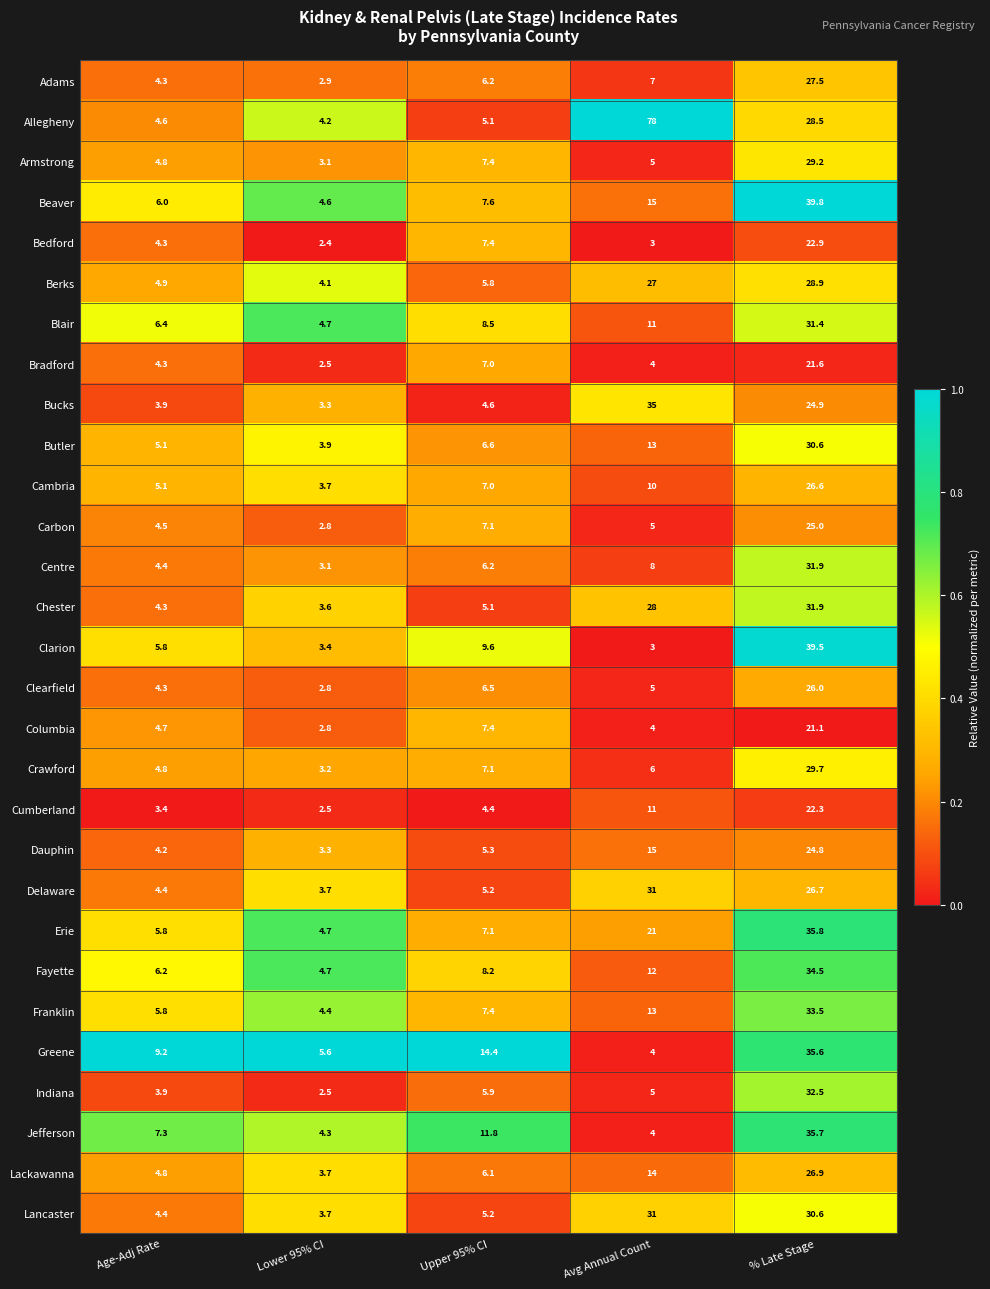

List the labels in order of Adams value, largest first.

% Late Stage, Avg Annual Count, Upper 95% CI, Age-Adj Rate, Lower 95% CI